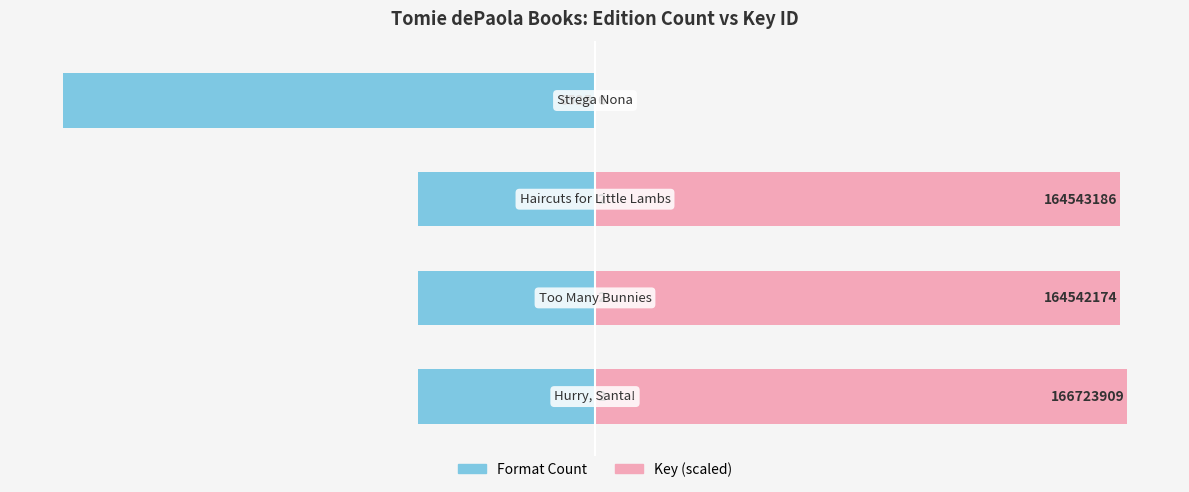

How many distinct data groups are displayed?

2